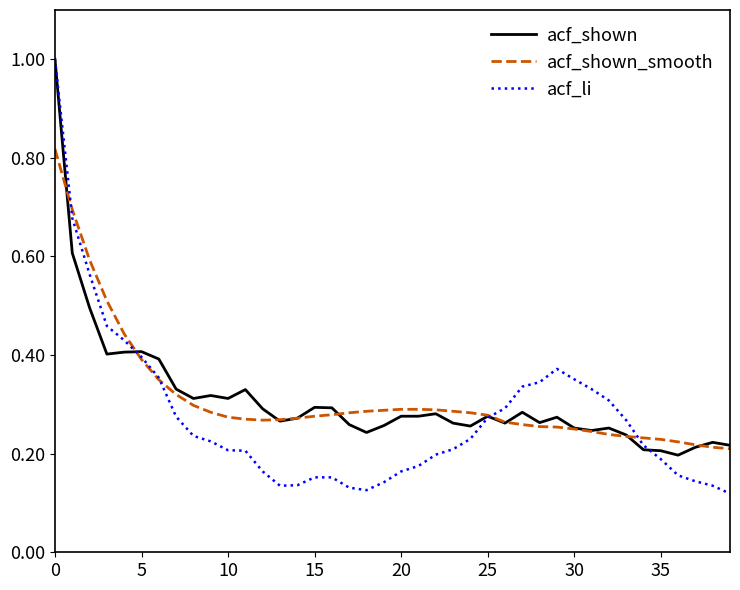

What is the maximum value shown in the chart?

1.0